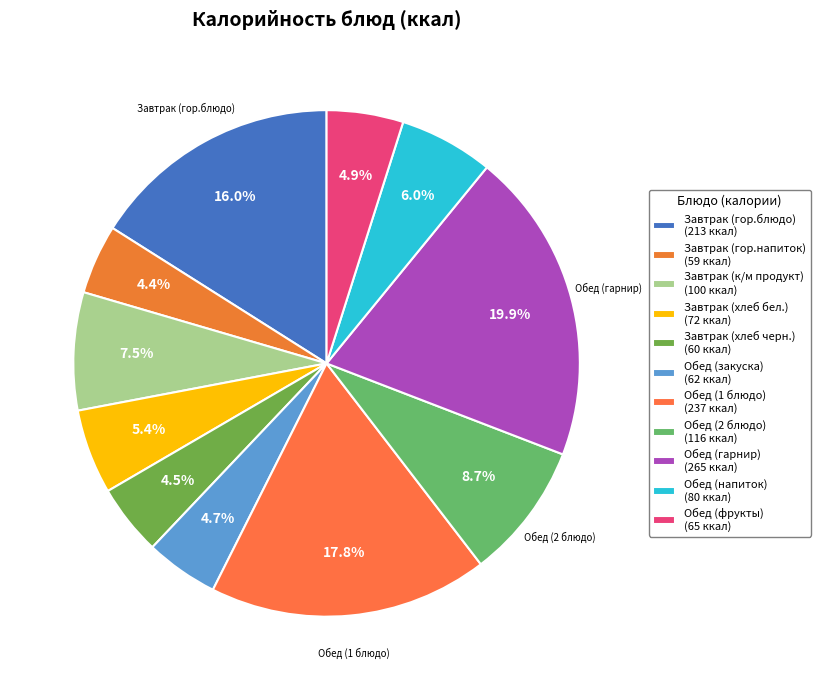

The Завтрак (гор.напиток) slice represents 17% of the pie. True or false?

False